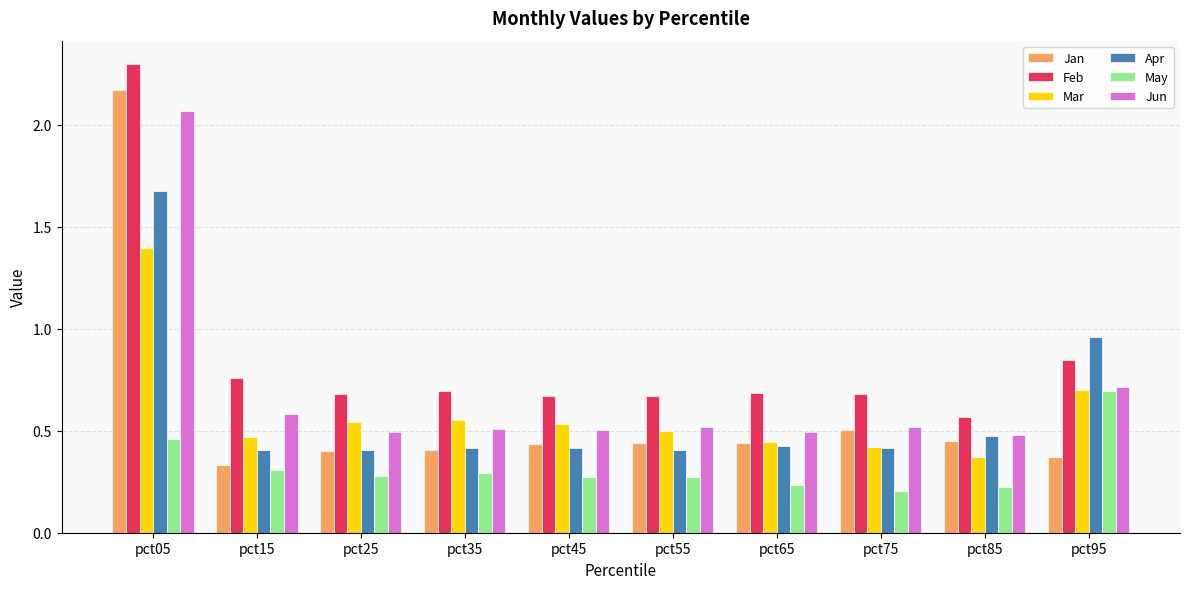

List the series in order of their peak value, lowest first.

May, Mar, Apr, Jun, Jan, Feb